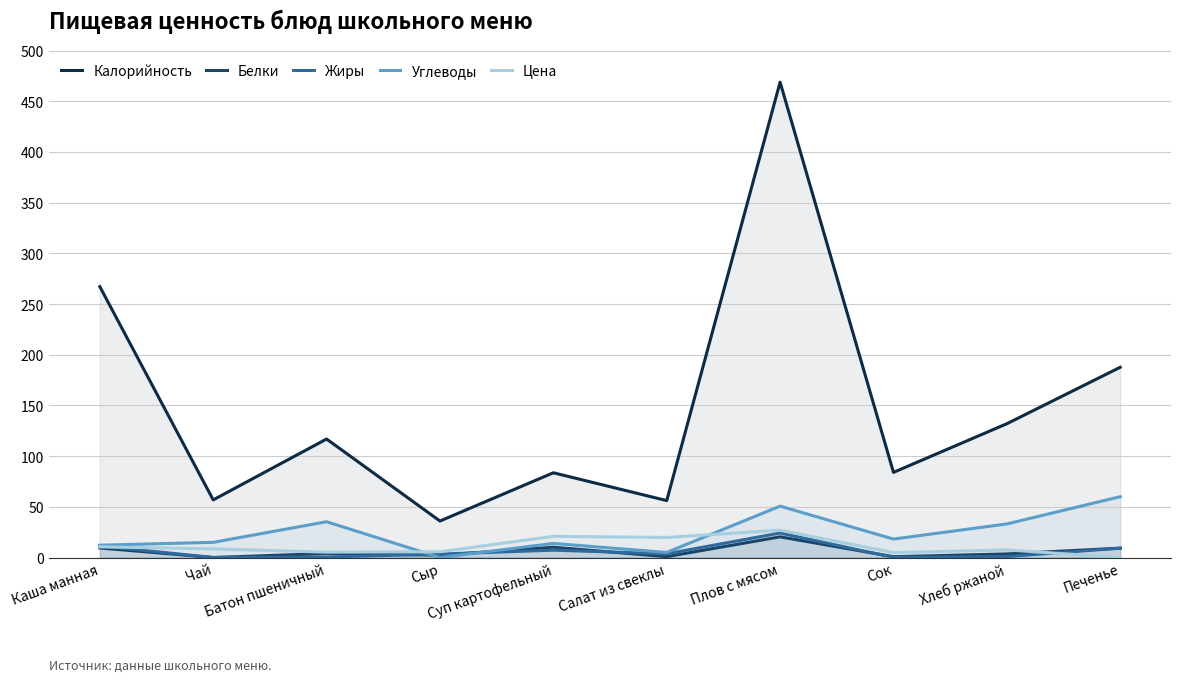

The value of Углеводы at Батон пшеничный is 60.8. True or false?

False